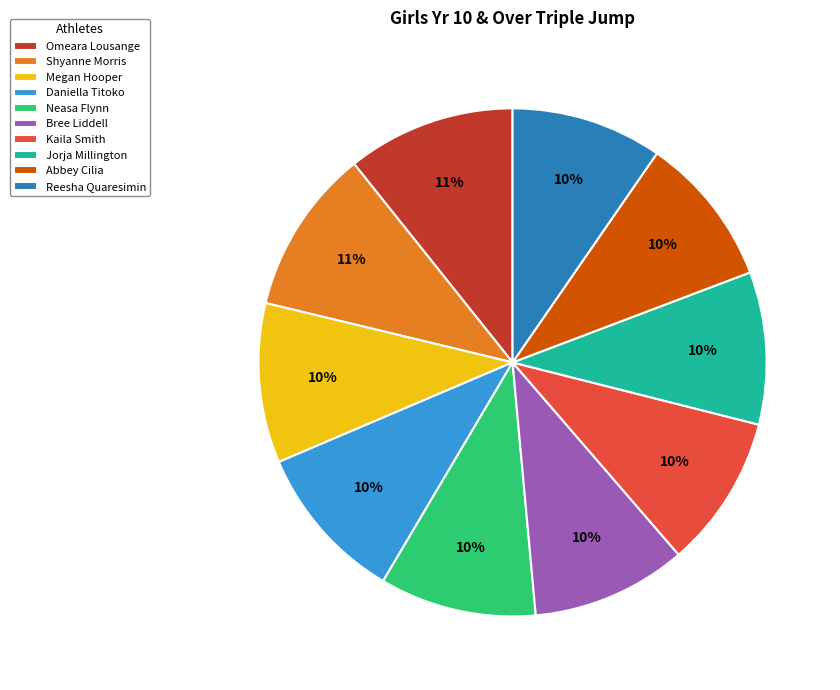

The Bree Liddell slice represents 1% of the pie. True or false?

False